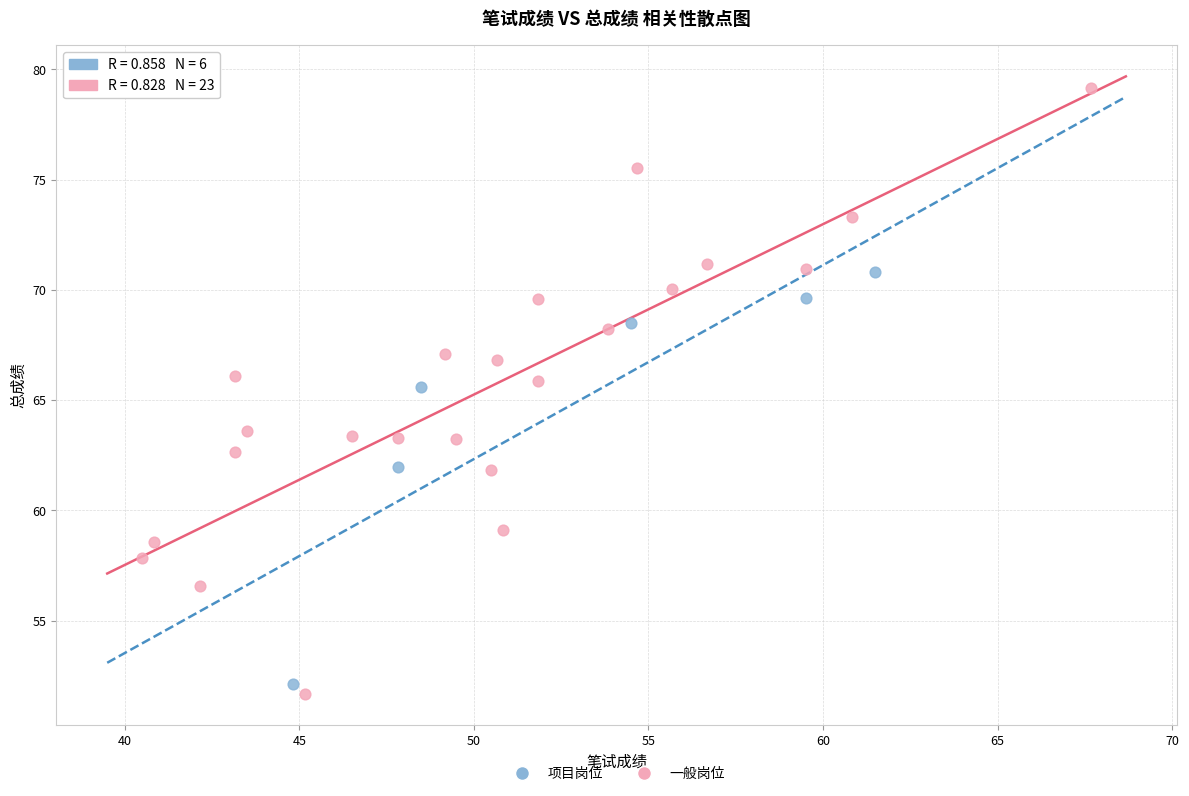

What are all the series names shown in the legend?

项目岗位, 一般岗位